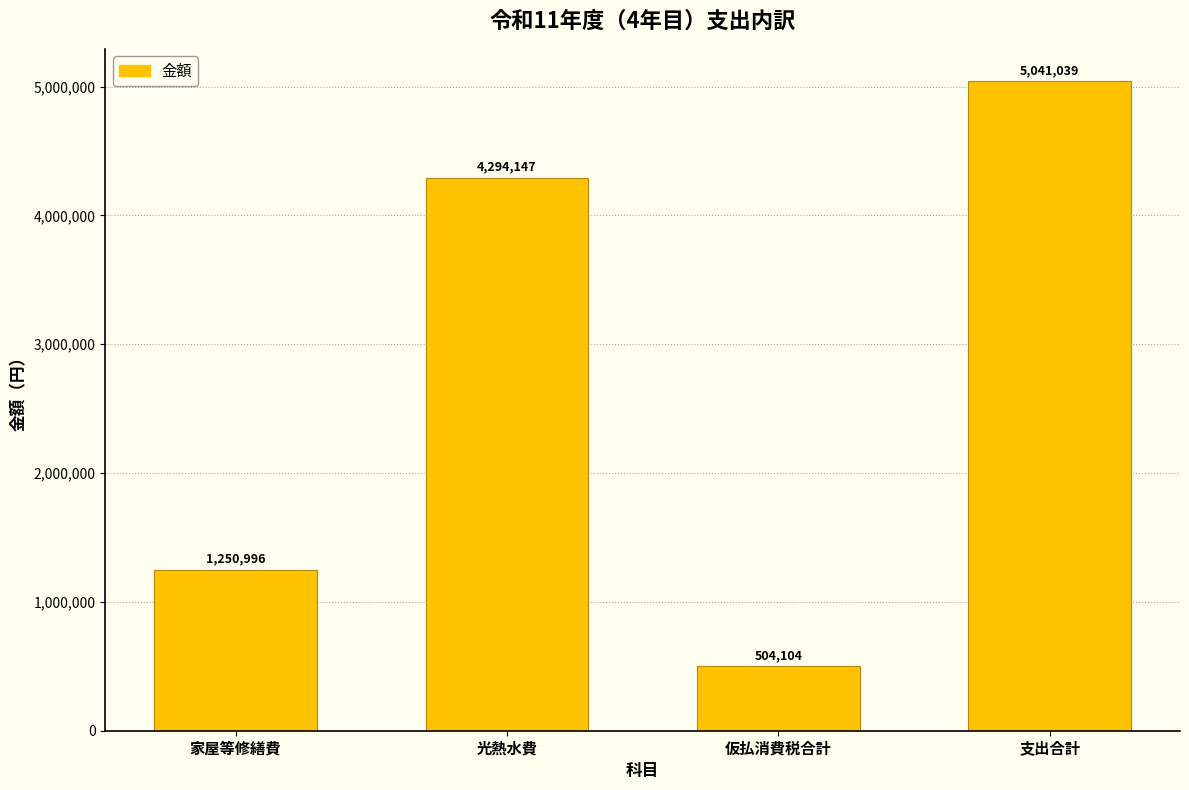

Reading left to right, list all the values displayed in this chart.

家屋等修繕費=1250996	光熱水費=4294147	仮払消費税合計=504104	支出合計=5041039